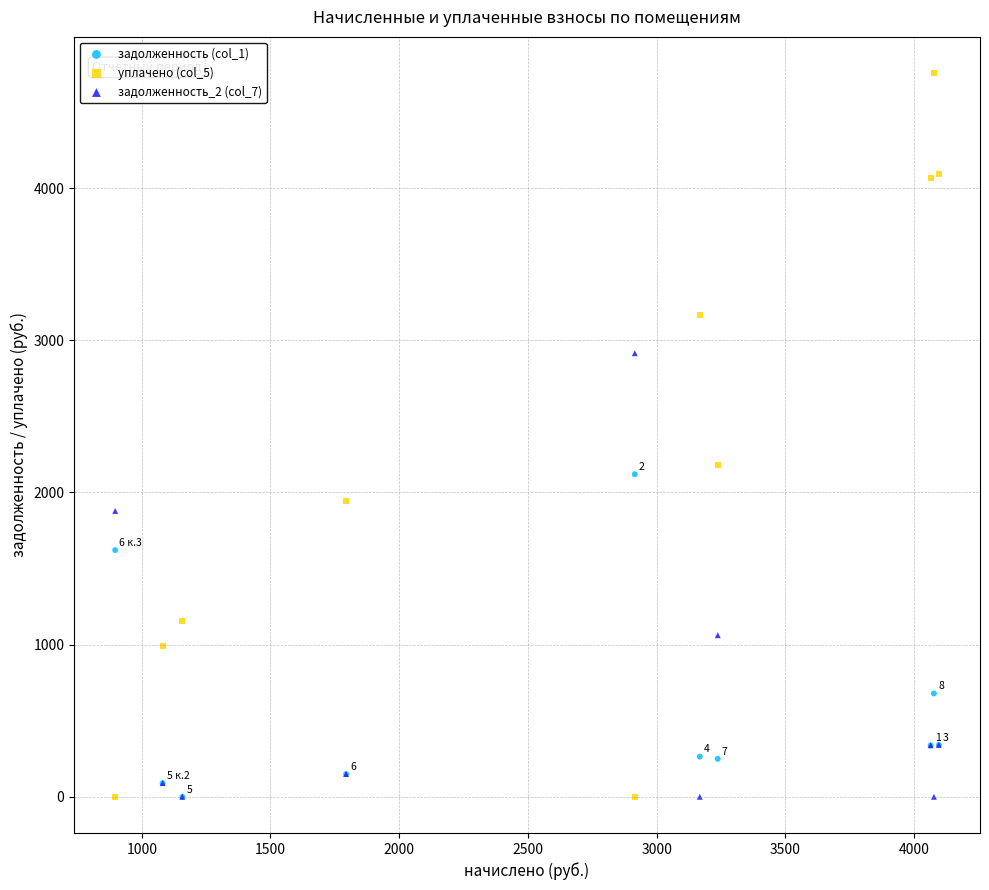

Which series has the largest Y range (max minus min)?

уплачено (col_5)